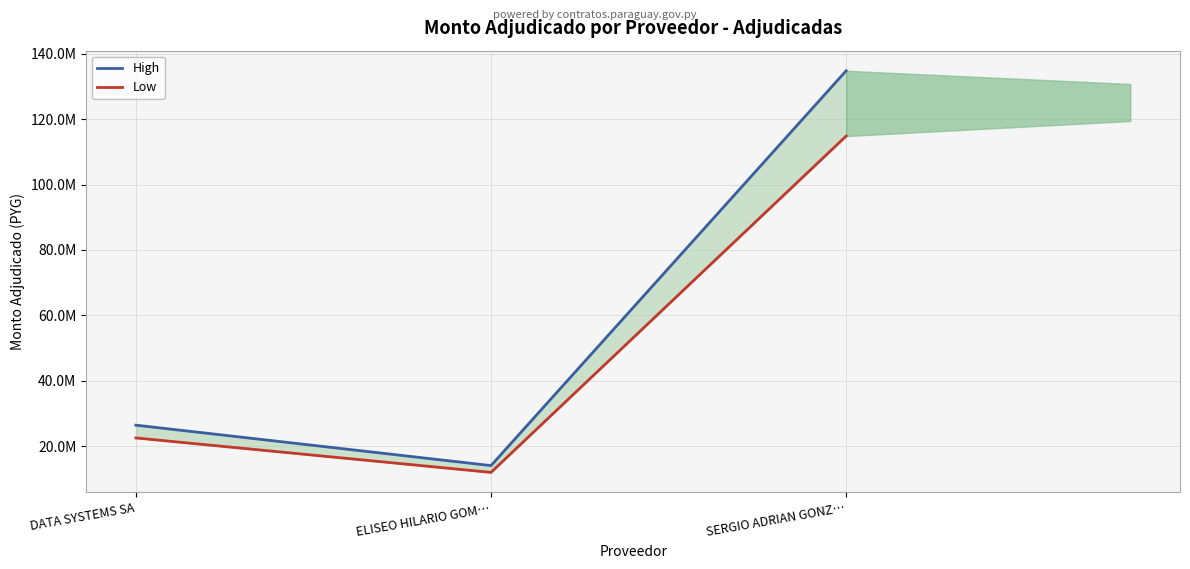

What are all the series names shown in the legend?

High, Low